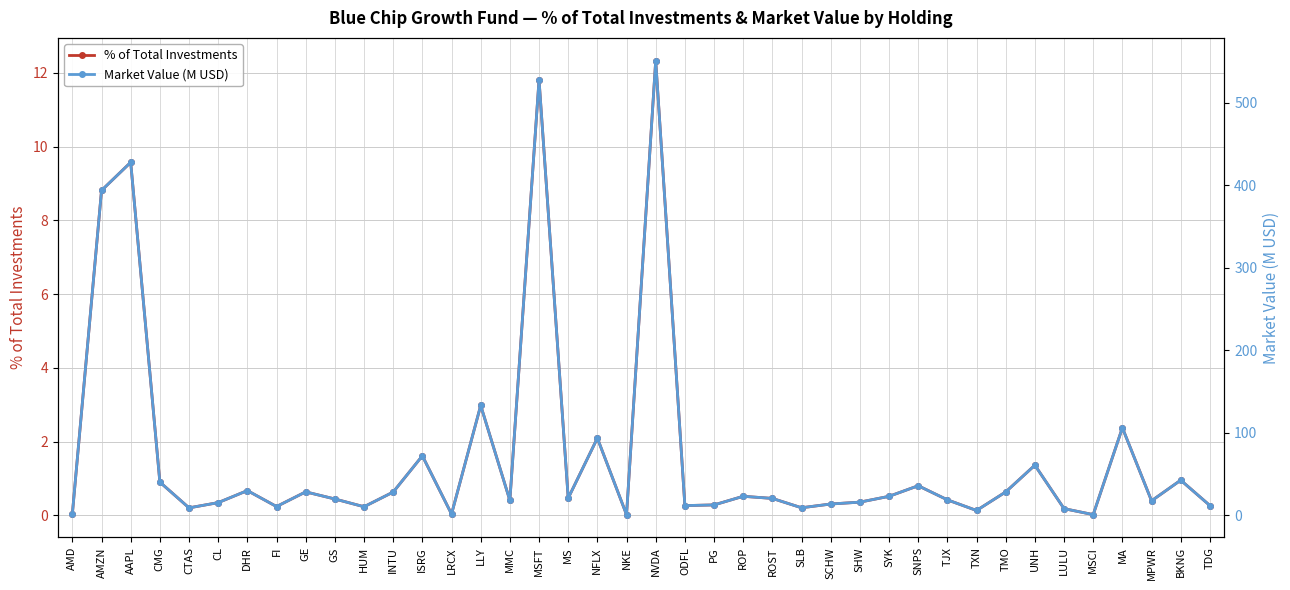

Which category has the lowest value in the % of Total Investments series?

NKE